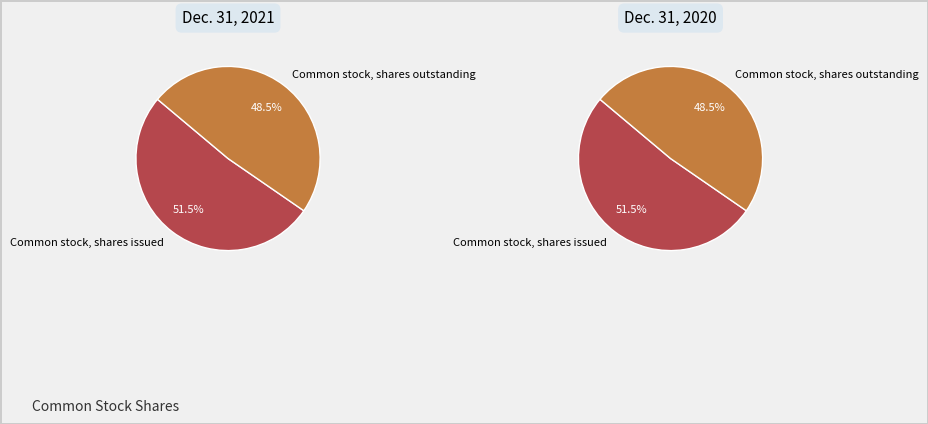

Is there any slice that represents more than half of the pie?

Yes